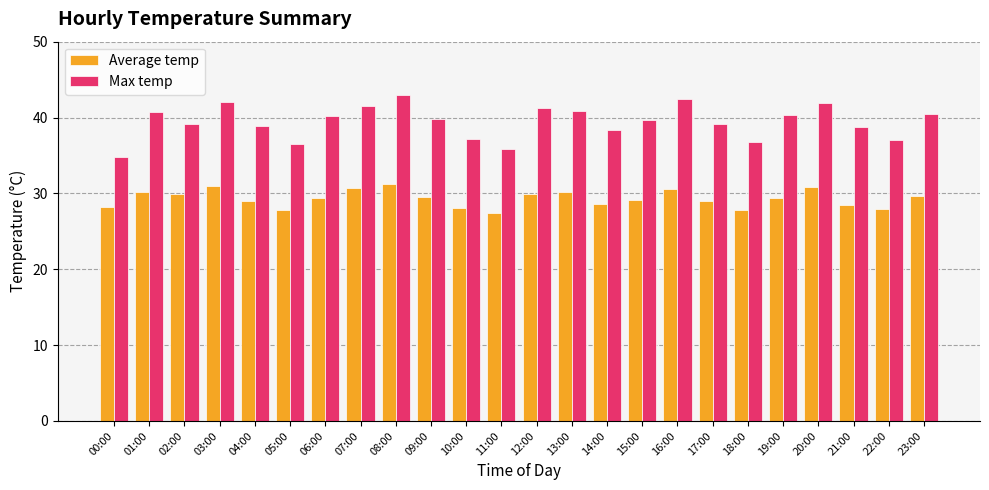

How many distinct data groups are displayed?

2